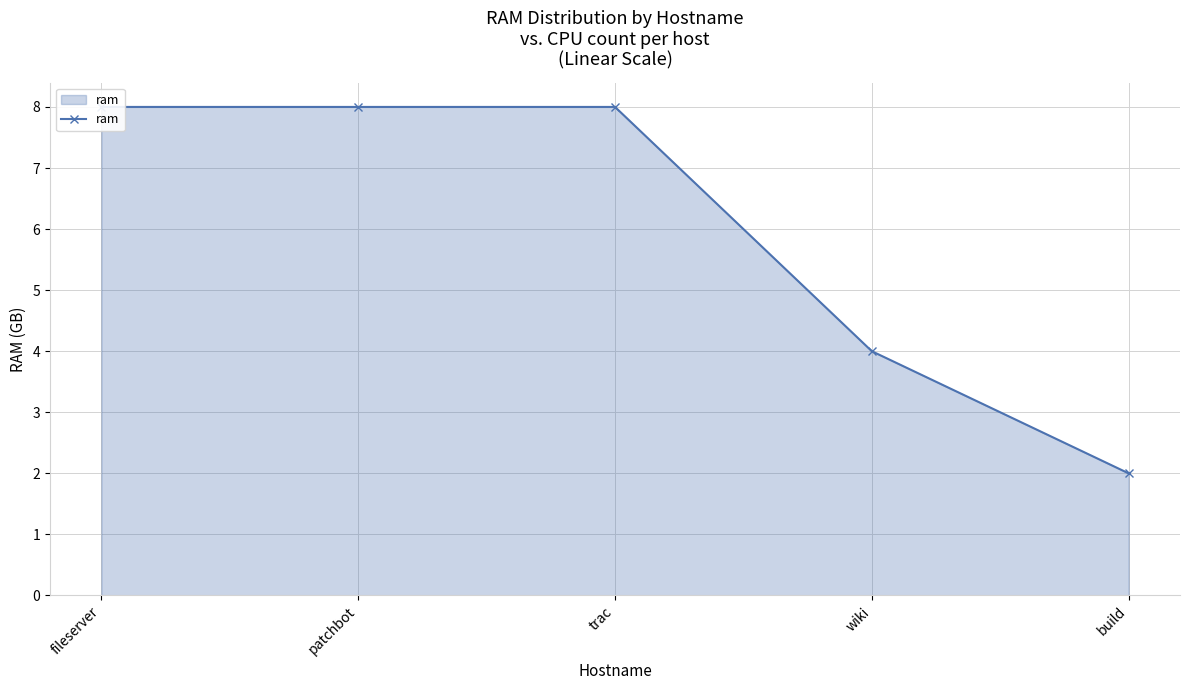

What is the smallest value displayed?

2